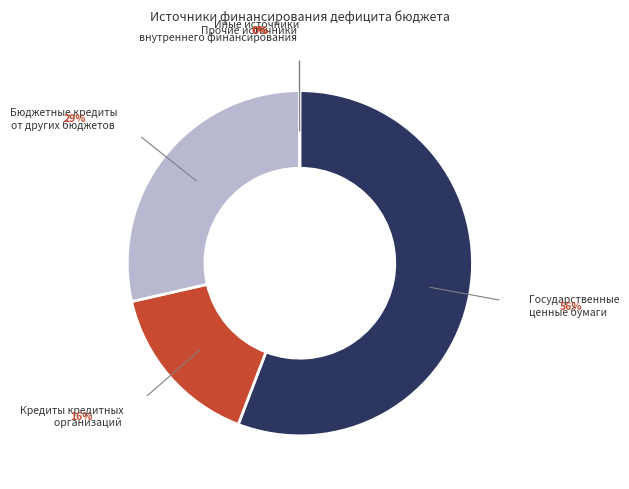

Does any single category account for the majority?

Yes